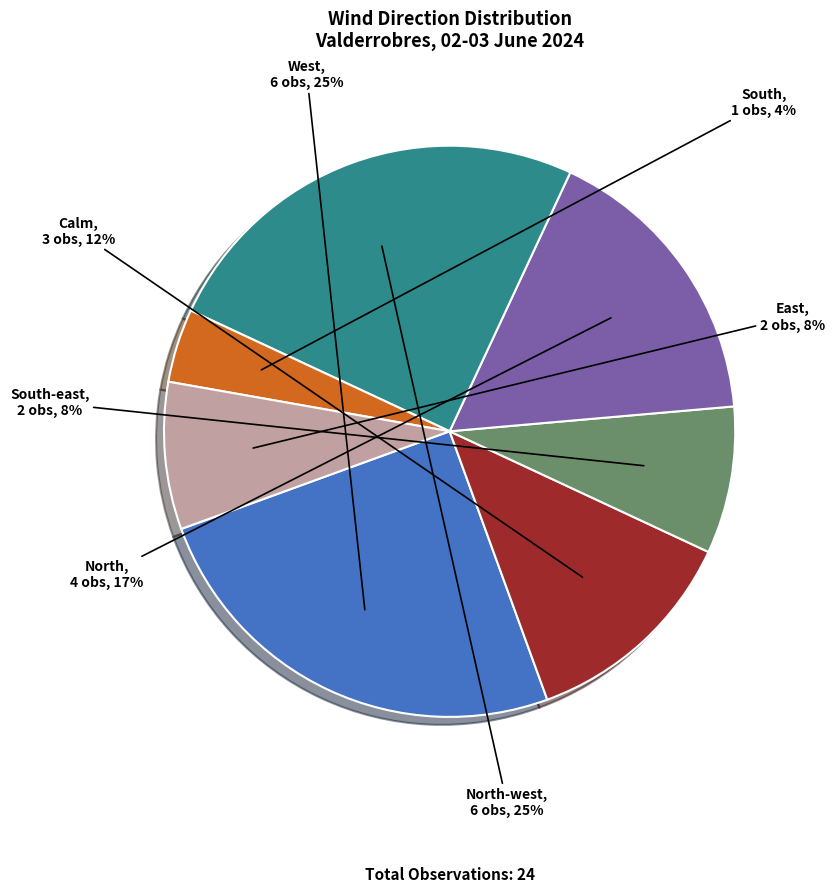

Combined, do Calm and North-west account for over 50%?

No